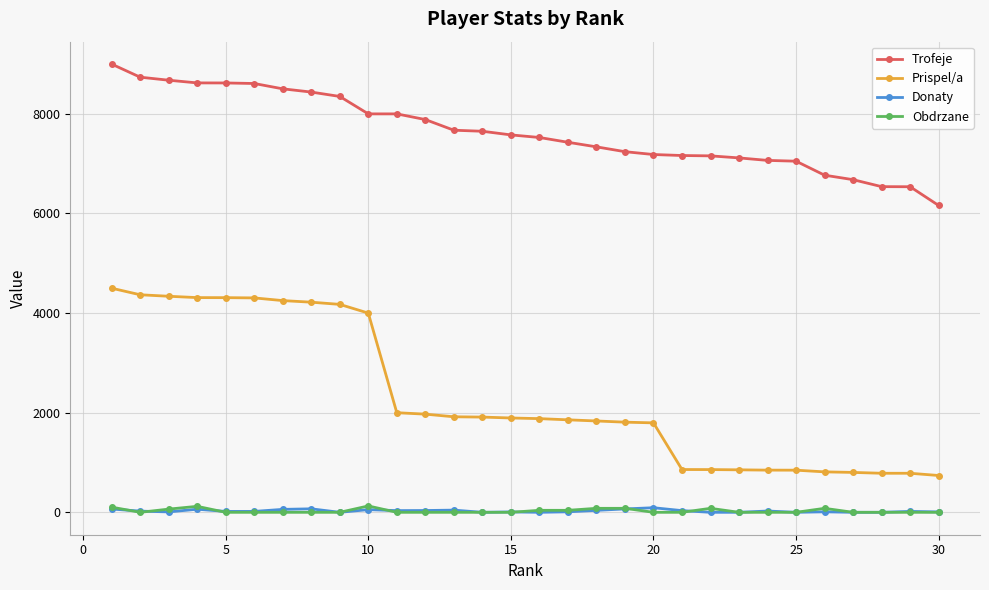

True or false: Donaty has more than 2 points higher than both neighbors.

True